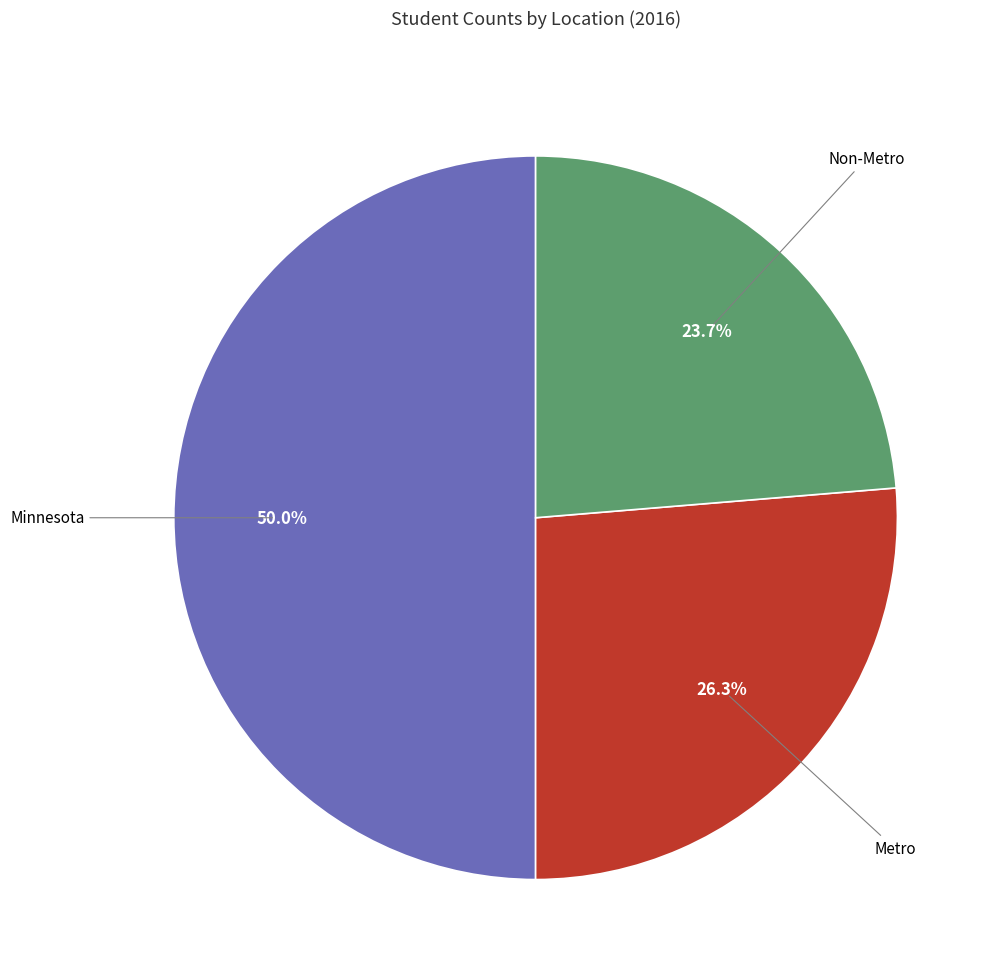

True or false: Minnesota accounts for 56% of the total.

False